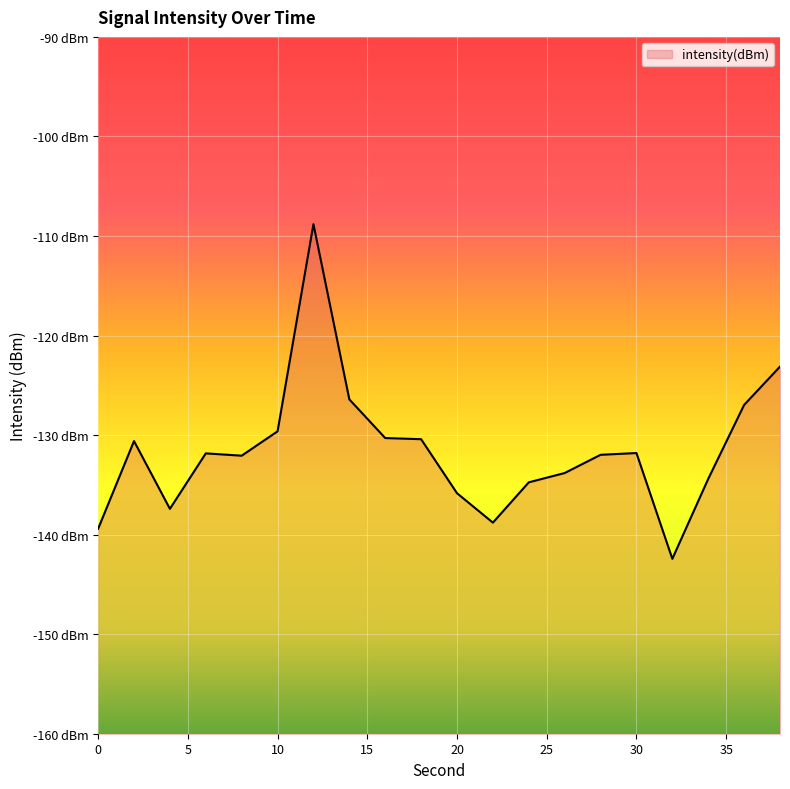

The chart shows a value of -130.4 at 18. True or false?

True